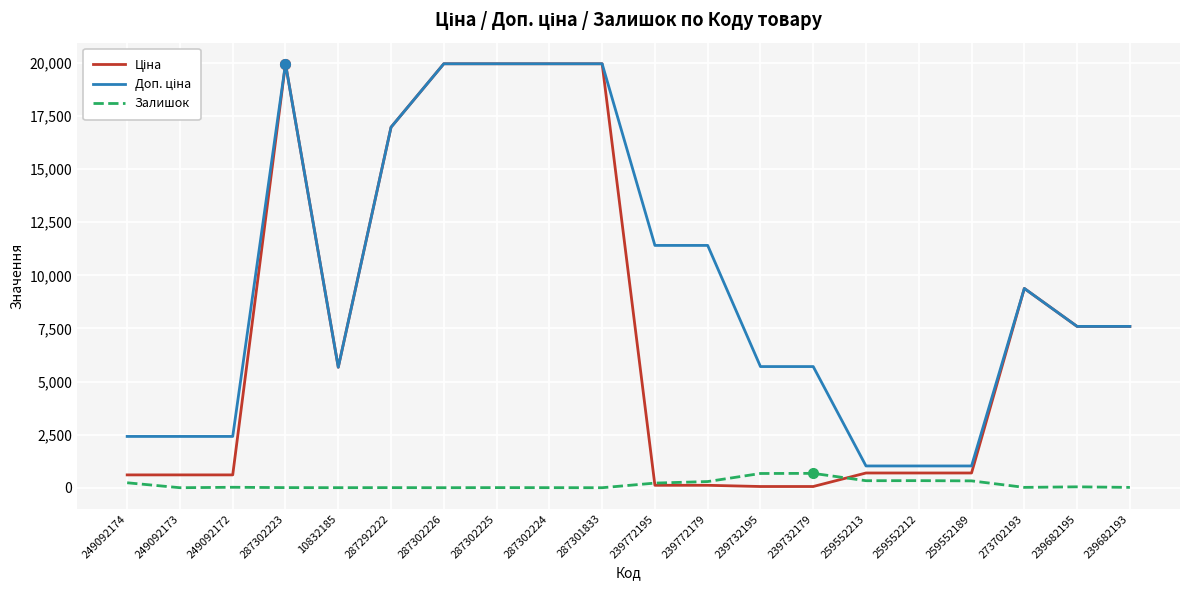

What is the sum of the Залишок values at 239772179 and 239682195?

332.0